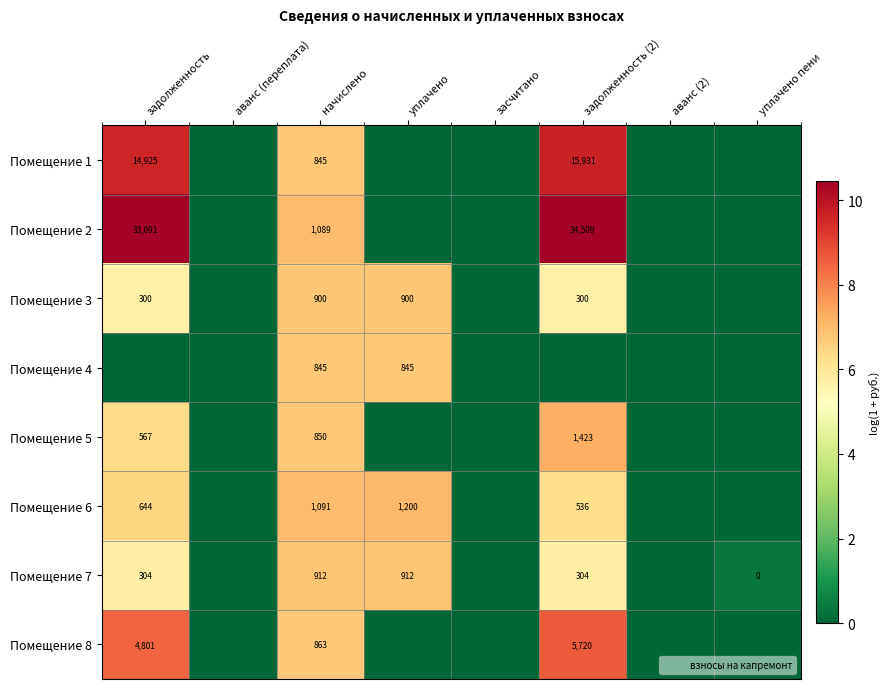

What is the total value across all series at уплачено?

27.5